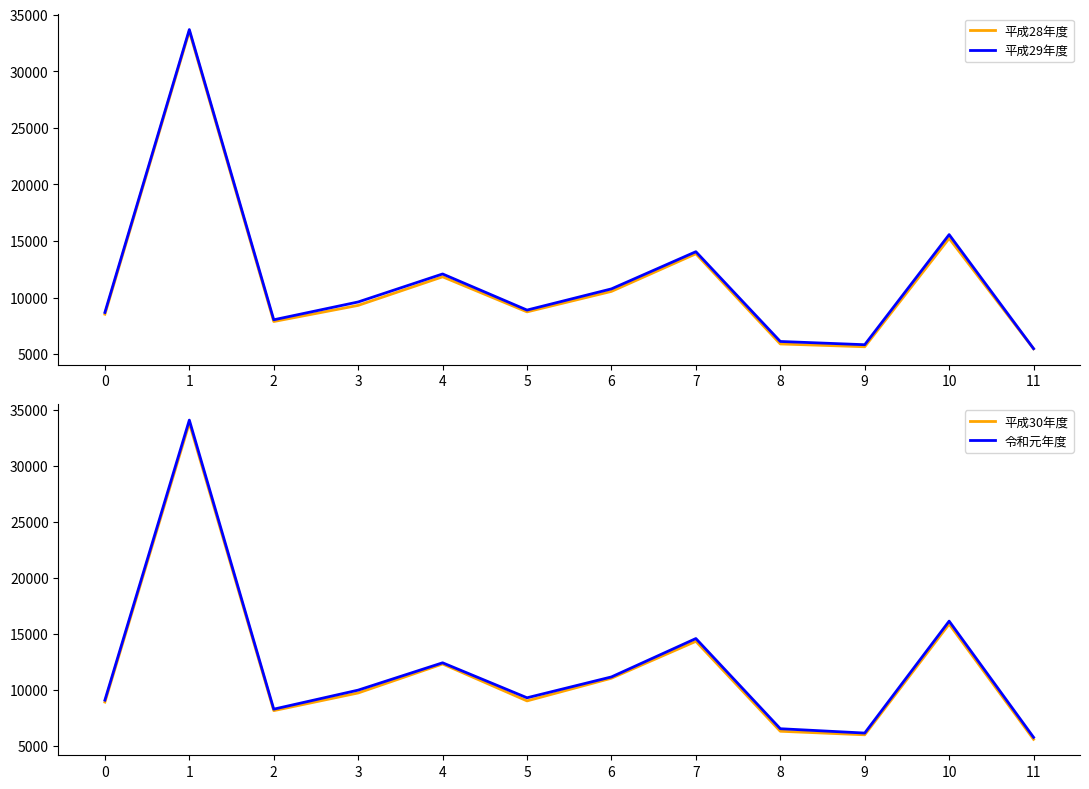

Reading right to left, what are all the values shown in this chart?

平成28年度: 5476	15234	5656	5904	13872	10549	8739	11838	9311	7886	33543	8533
平成29年度: 5488	15567	5836	6123	14056	10771	8898	12089	9615	8040	33687	8688
平成30年度: 5616	15905	6019	6336	14365	11071	9046	12342	9755	8177	33853	8942
令和元年度: 5792	16168	6175	6562	14613	11187	9325	12448	10008	8309	34115	9114